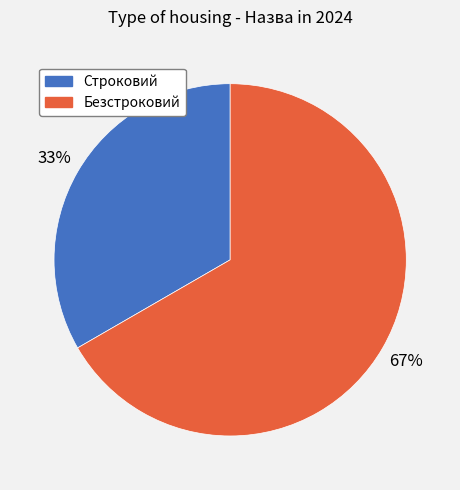

To the nearest percent, what is the average slice percentage?

50%